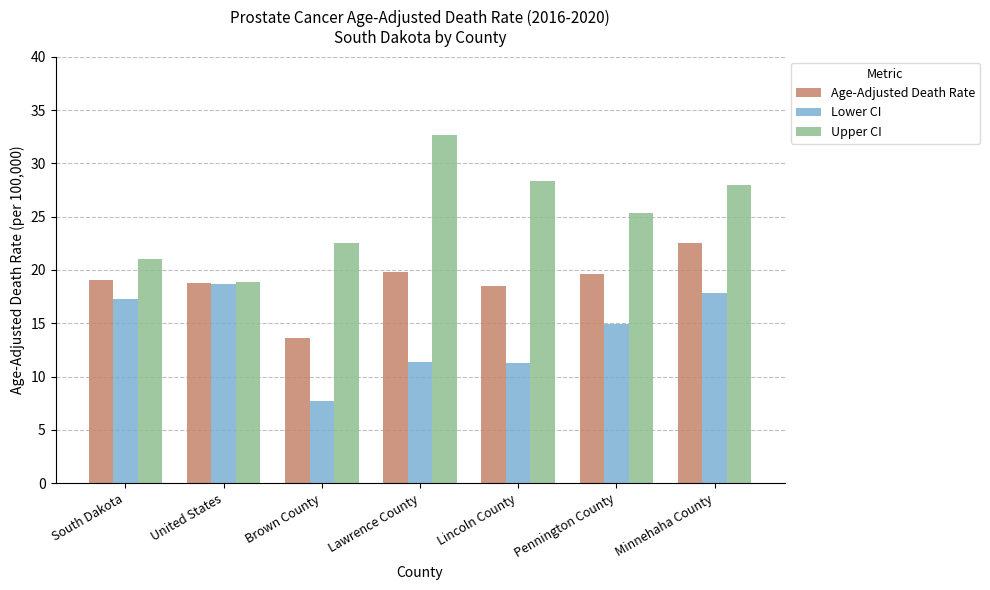

The Lower CI series shows 30.5 at Minnehaha County. True or false?

False